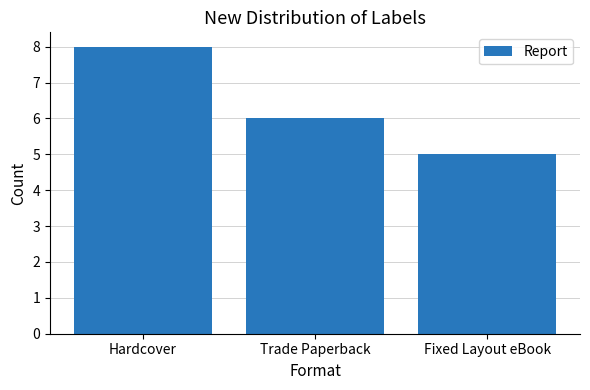

What is the change in value from Hardcover to Trade Paperback?

-2